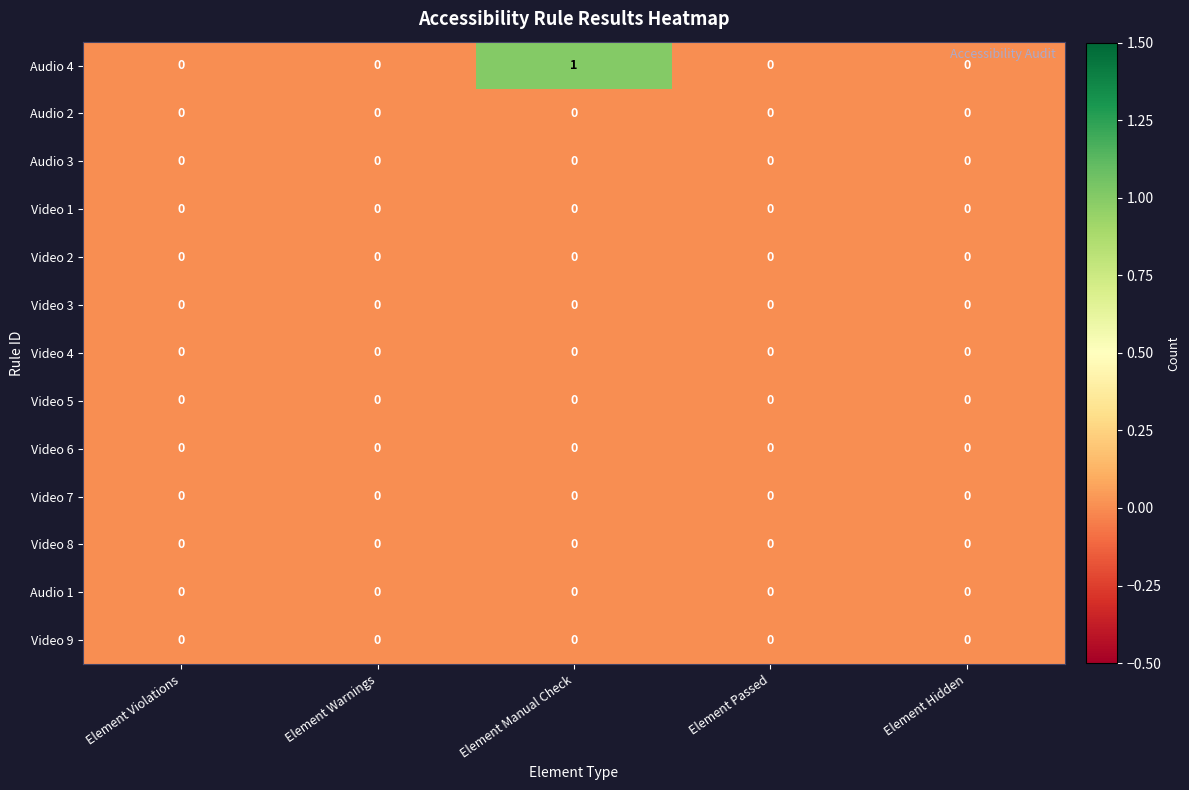

True or false: Audio 3 has a value of 0 at Element Violations.

True